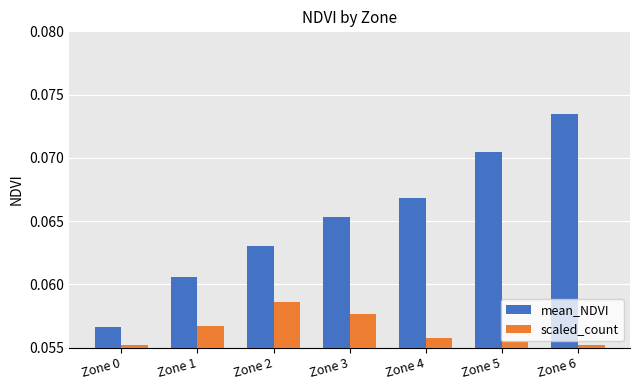

At which label is mean_NDVI closest to 0?

Zone 0